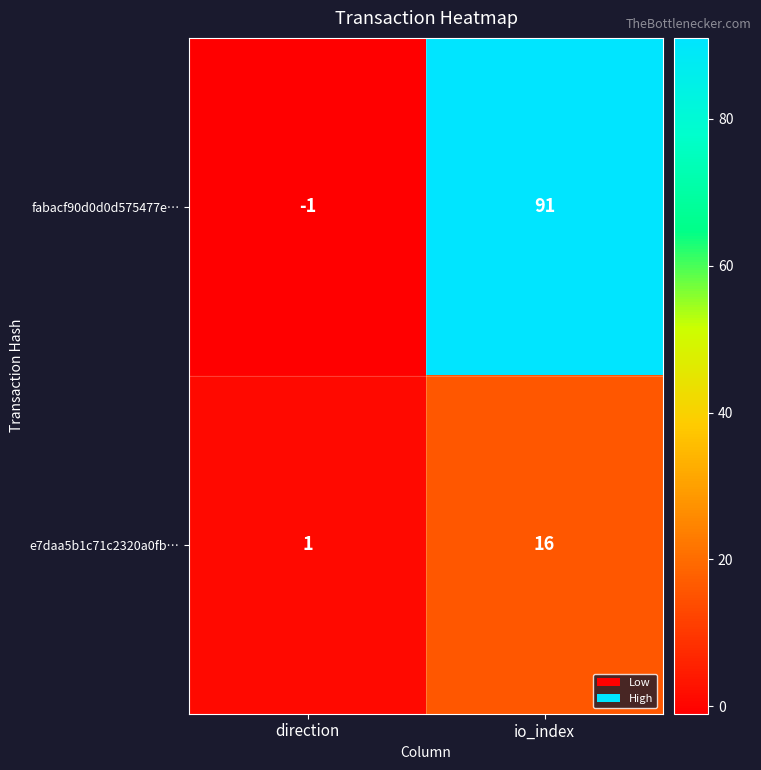

List the series in order of their overall mean, lowest first.

e7daa5b1c71c2320a0fb…, fabacf90d0d0d575477e…